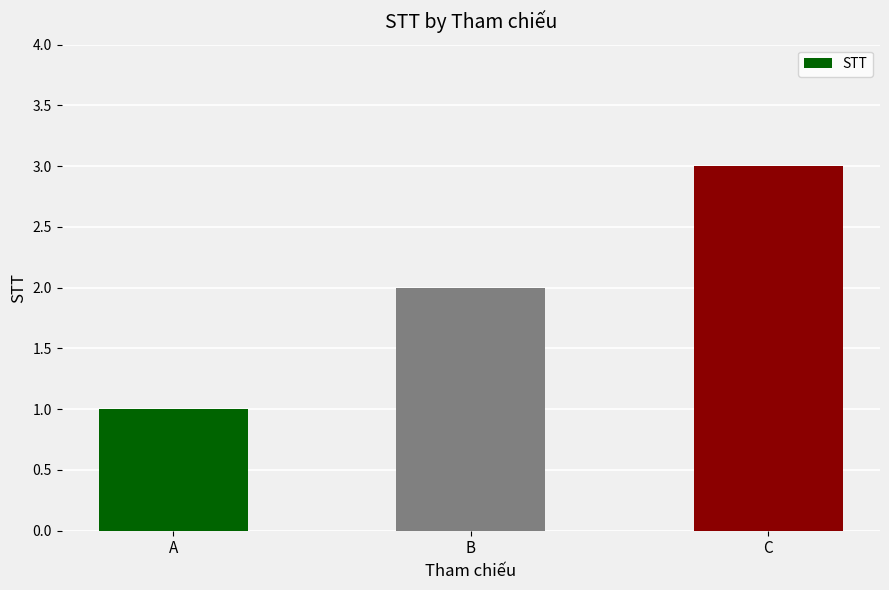

The value at A is 0. True or false?

False